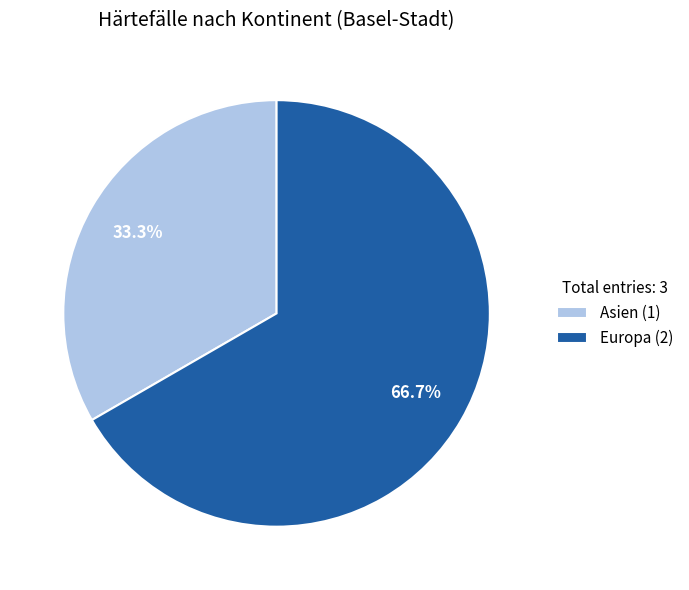

The Europa slice represents 77% of the pie. True or false?

False